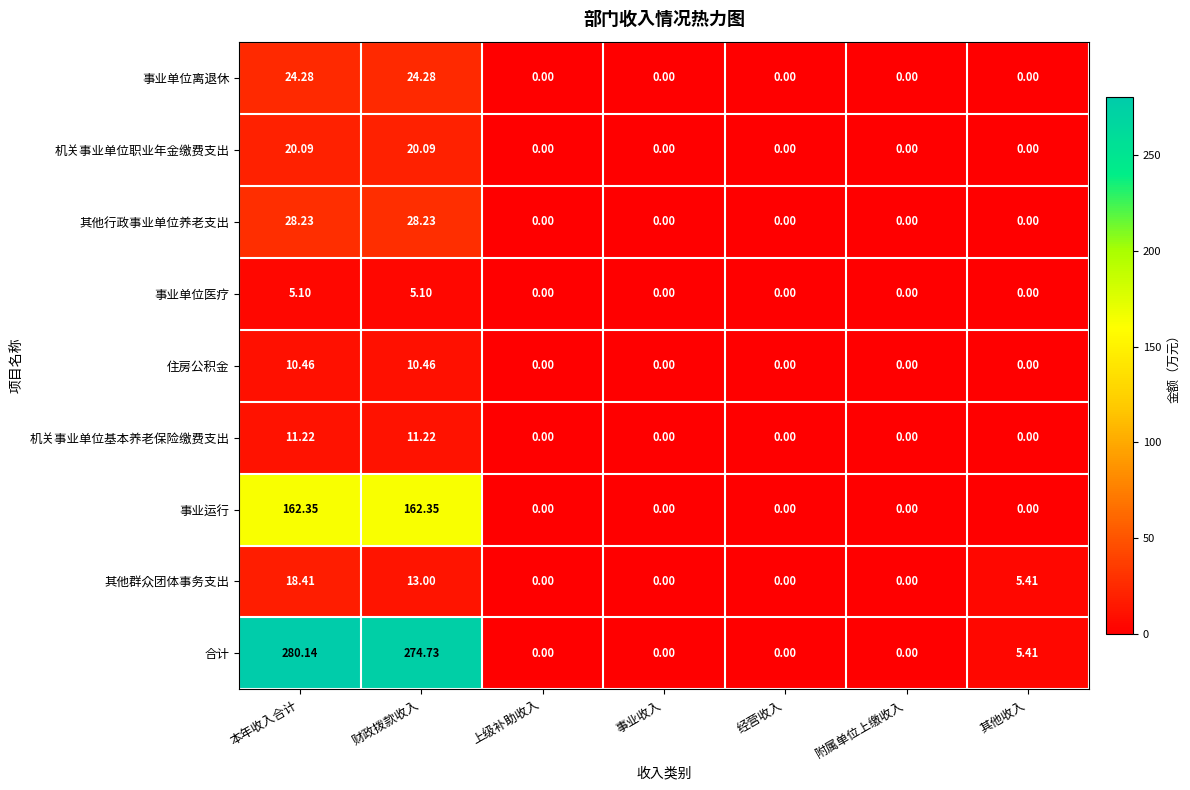

Which category has the highest value across all series?

本年收入合计